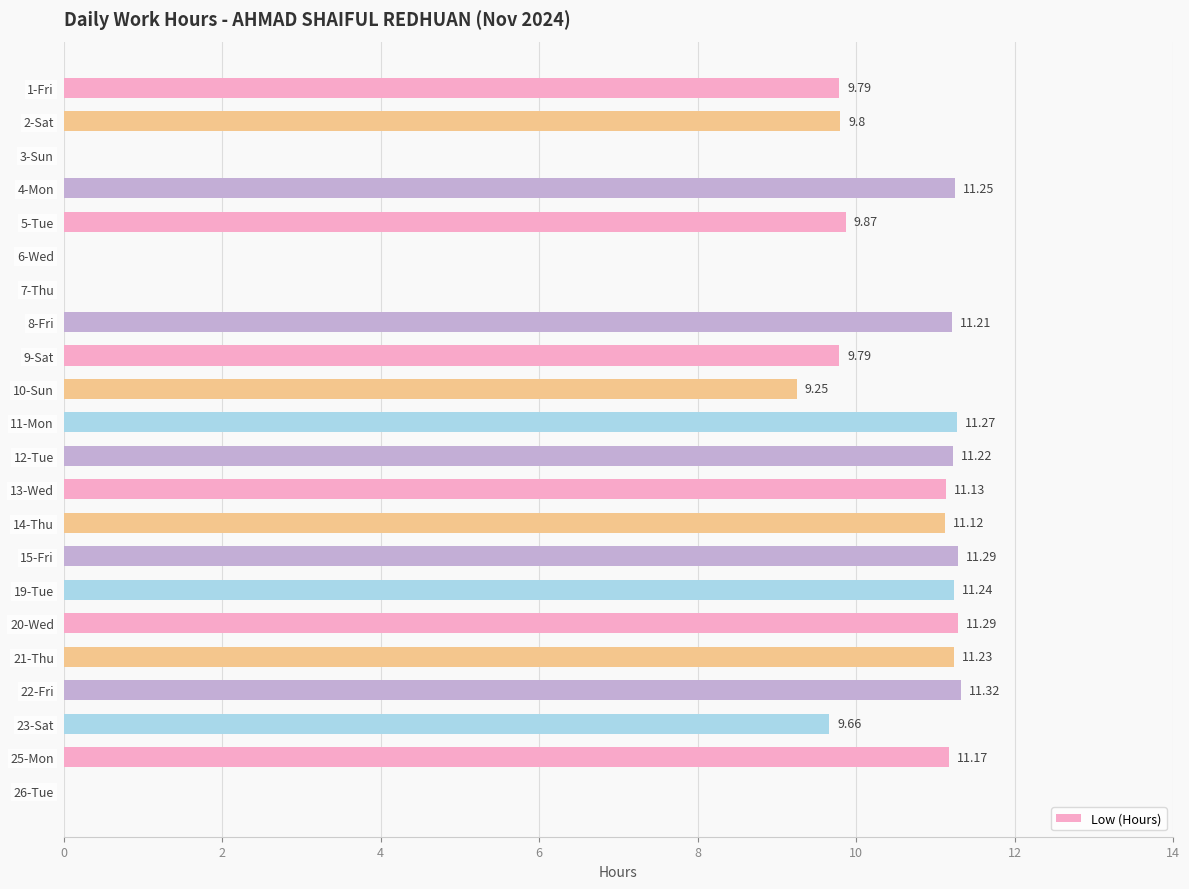

What is the sum of all values?

192.9